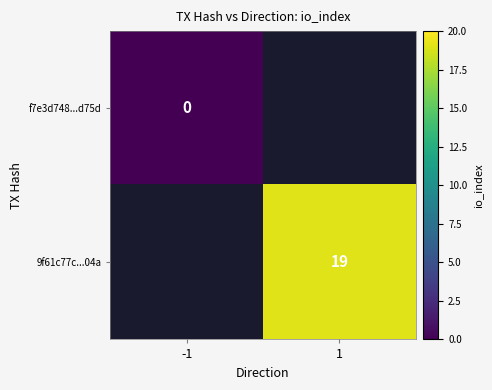

Is it true that 9f61c77c...04a equals 33 at 1?

False